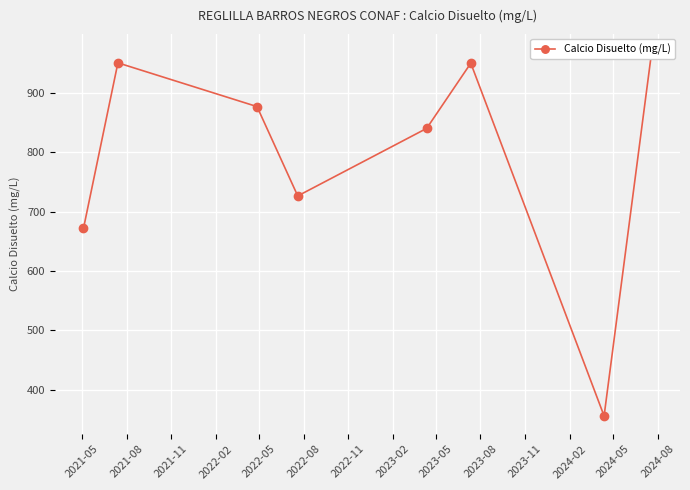

How many categories are shown in the chart?

8